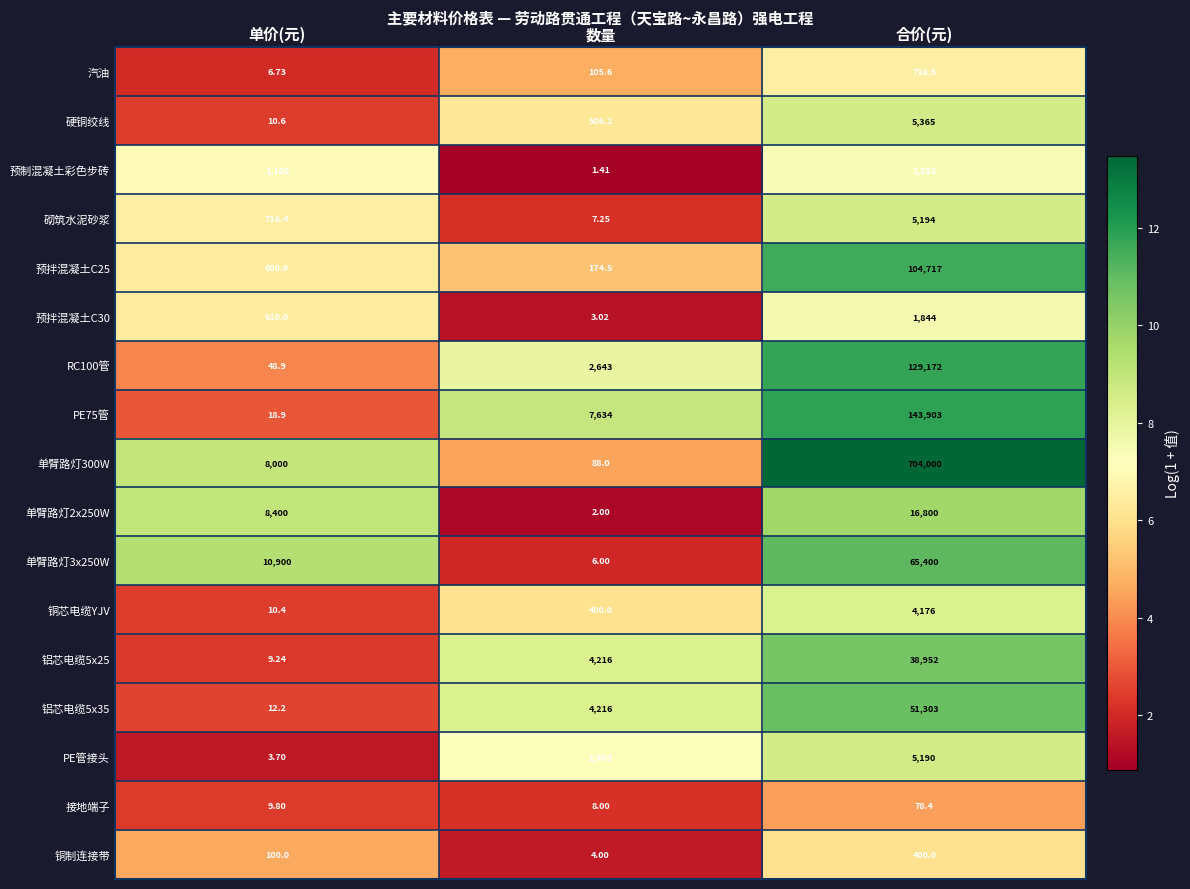

How many data points does each series have?

3